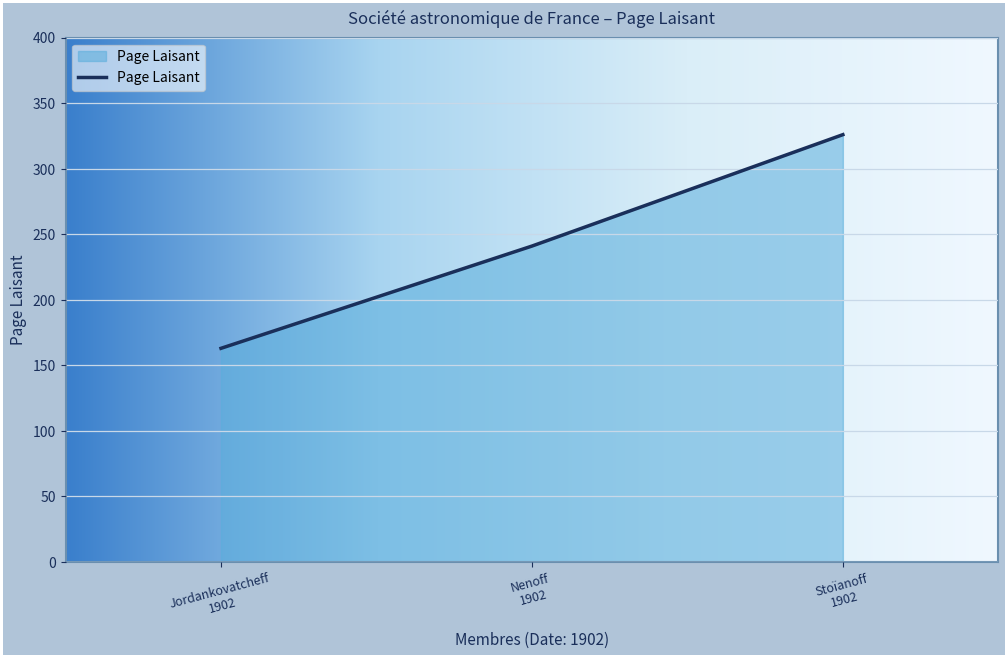

Does the chart display data point markers on the line(s)?

No